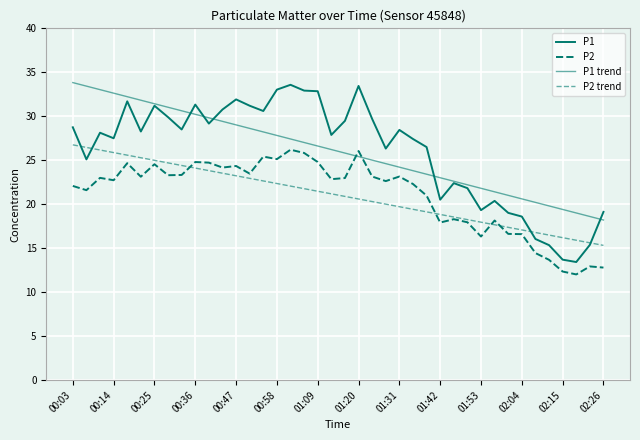

What is the smallest value displayed?

12.0